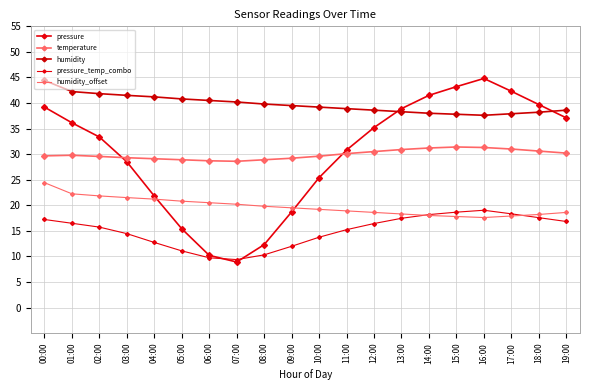

What is the label of the 1st point from the left?

00:00